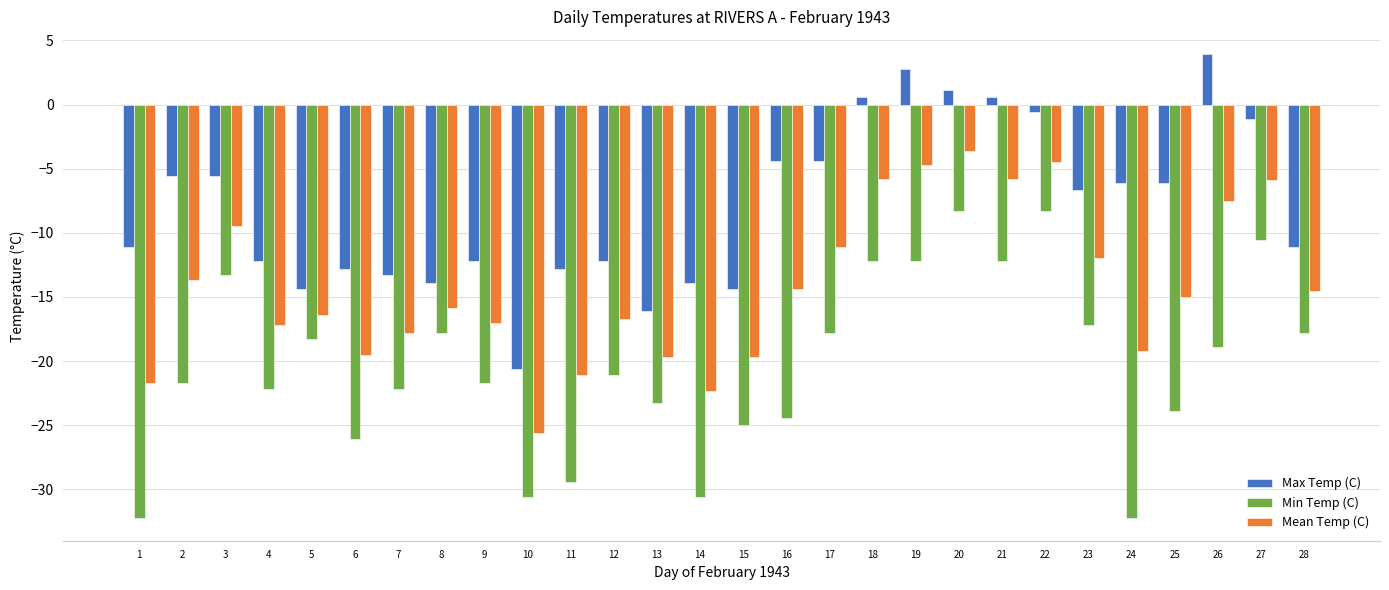

List the series in order of their peak value, highest first.

Max Temp (C), Mean Temp (C), Min Temp (C)